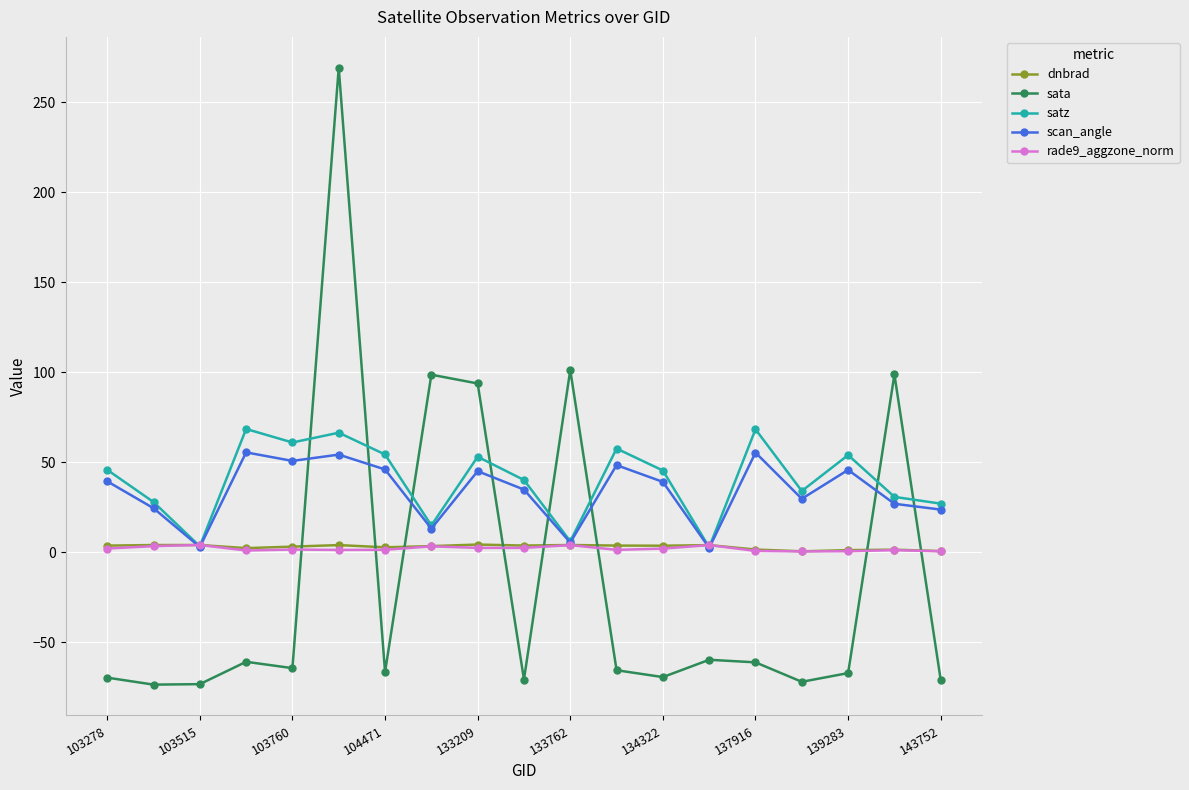

What is the greatest value displayed?

269.2